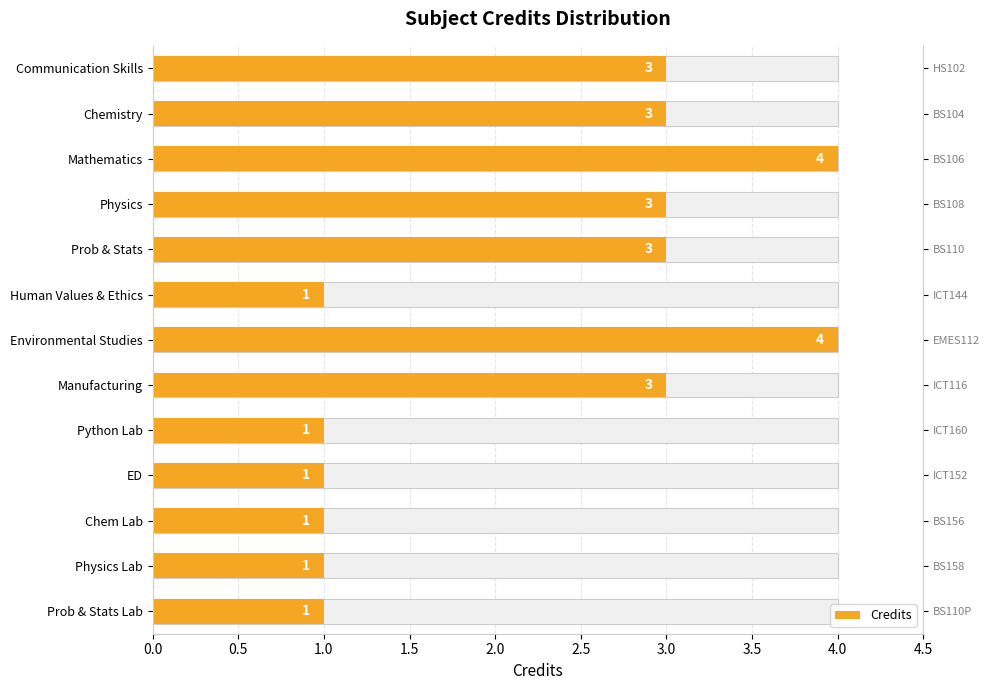

Is it true that the value at Physics Lab is 1?

True